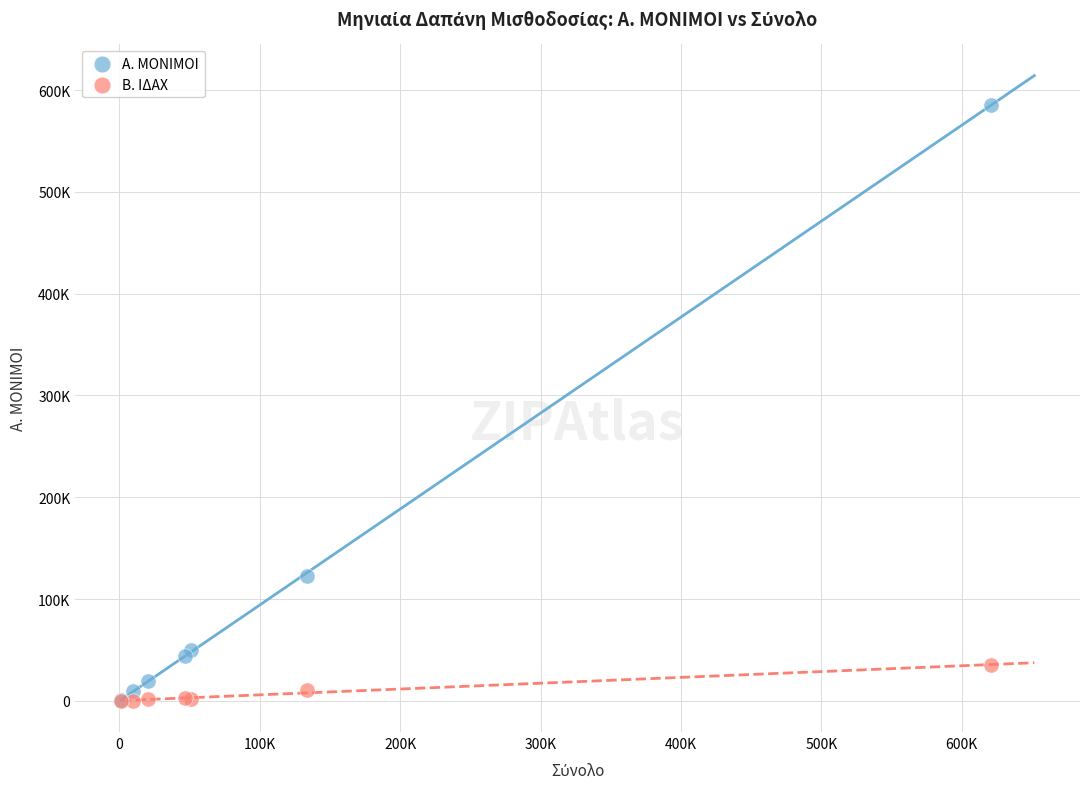

What are all the series names shown in the legend?

Α. ΜΟΝΙΜΟΙ, Β. ΙΔΑΧ